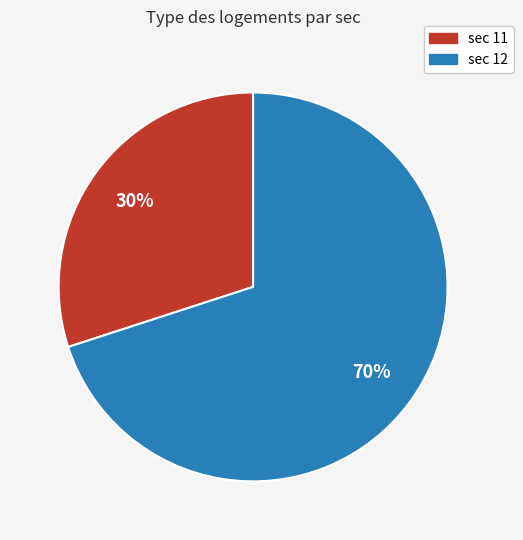

Which has a higher value, sec 12 or sec 11?

sec 12